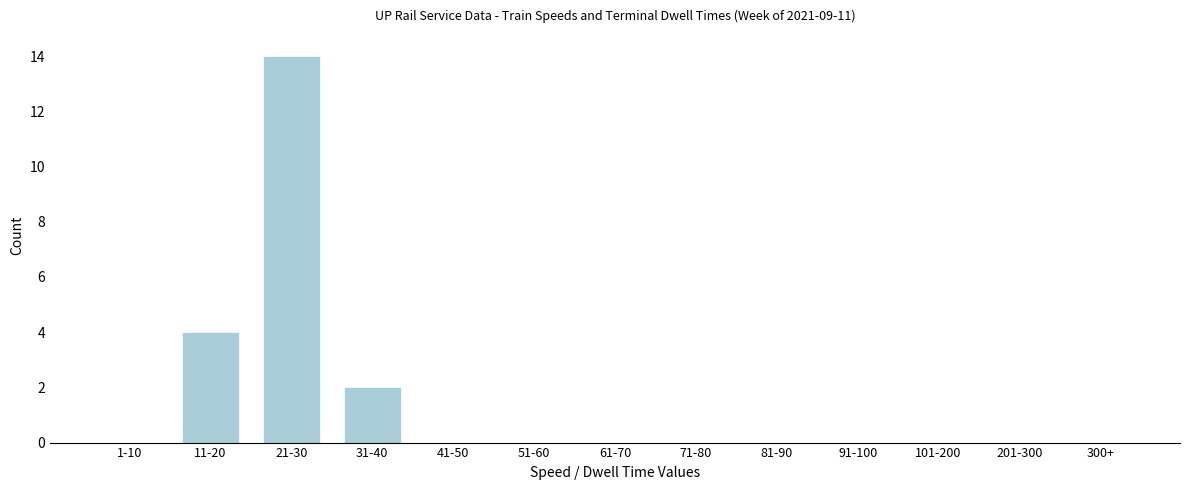

Reading left to right, extract all data points from this chart.

1-10=0	11-20=4	21-30=14	31-40=2	41-50=0	51-60=0	61-70=0	71-80=0	81-90=0	91-100=0	101-200=0	201-300=0	300+=0